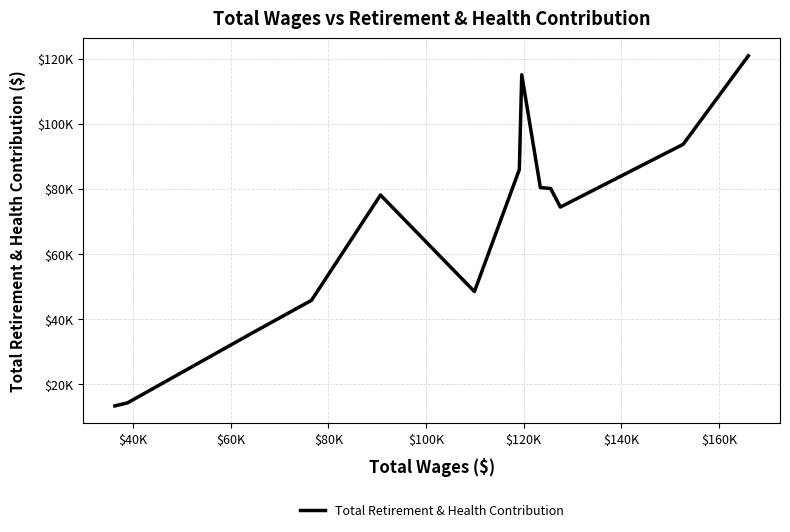

Does the chart display data point markers on the line(s)?

No